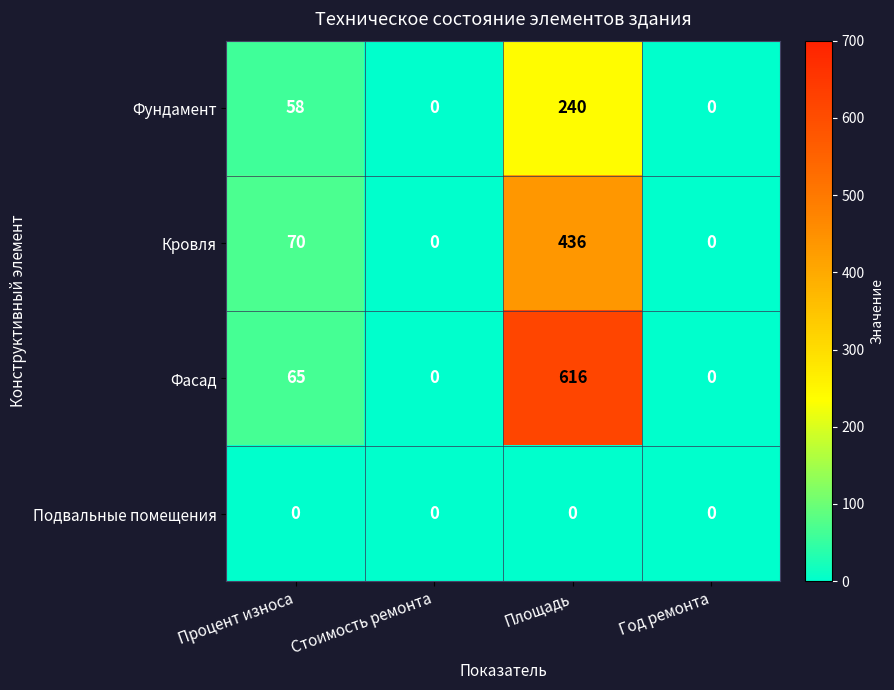

What is the difference between the maximum and minimum values in the Кровля series?

436